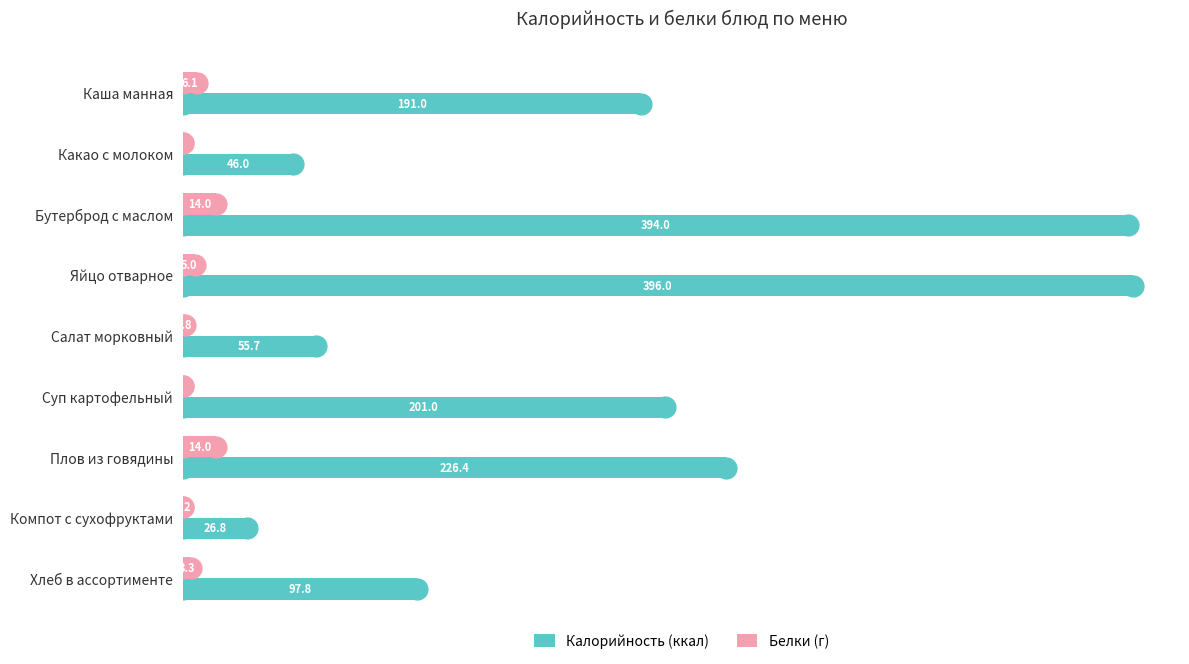

Between Яйцо отварное and Компот с сухофруктами, which series saw the biggest shift?

Калорийность (ккал)